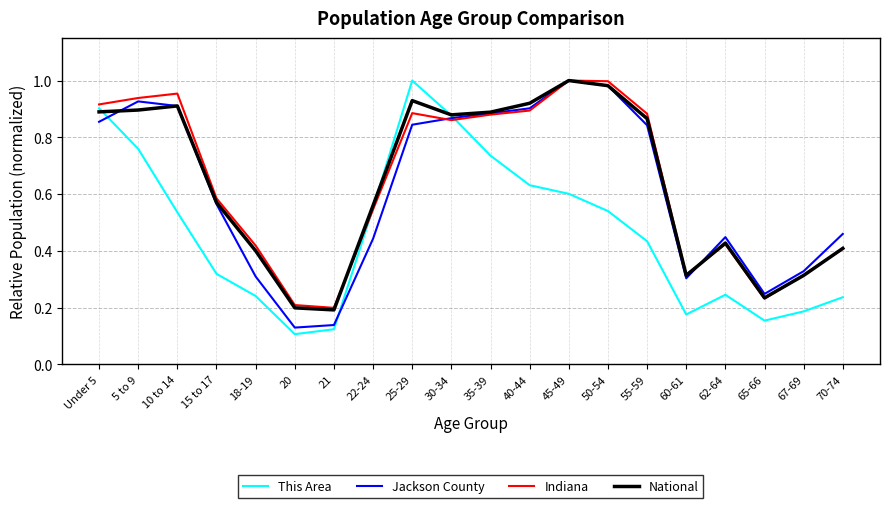

What position from the right is 55-59?

6